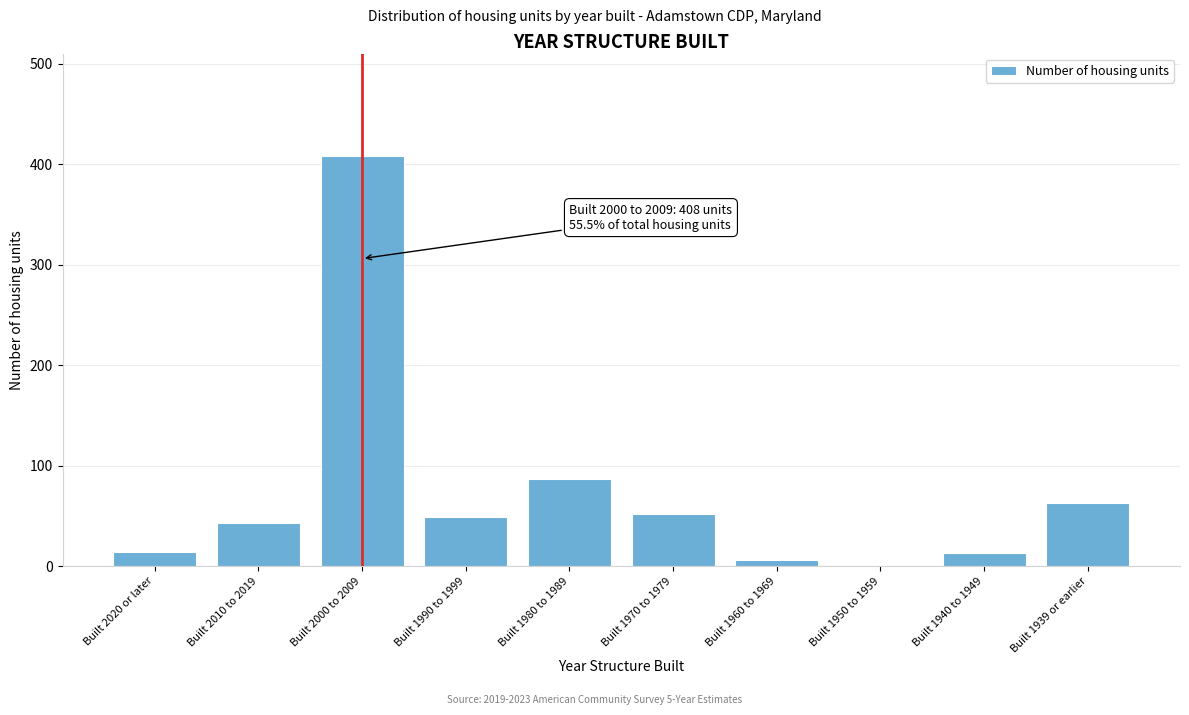

The value at Built 1950 to 1959 is -271. True or false?

False